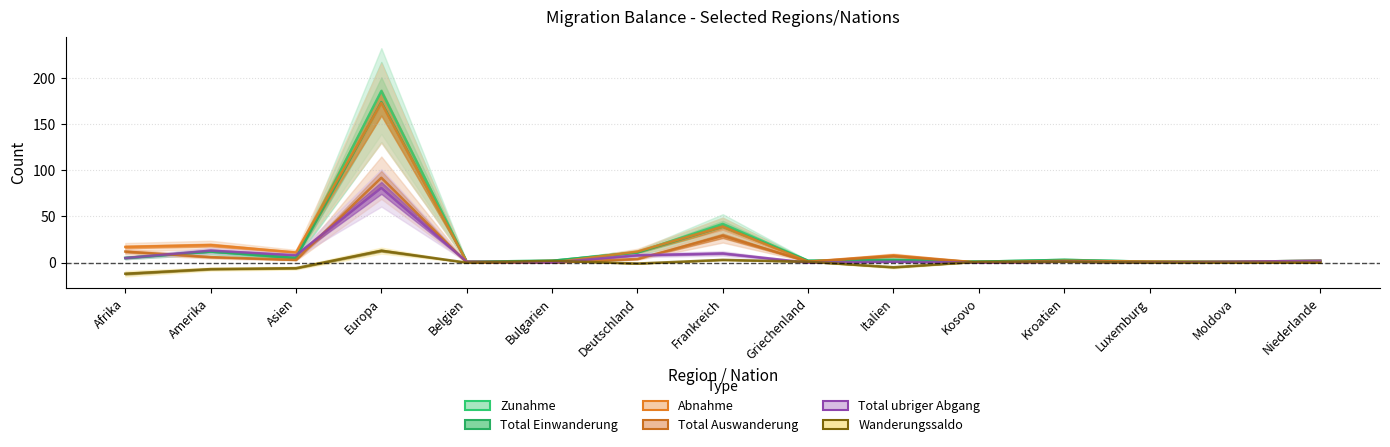

Which has a higher value, Amerika or Afrika?

Amerika